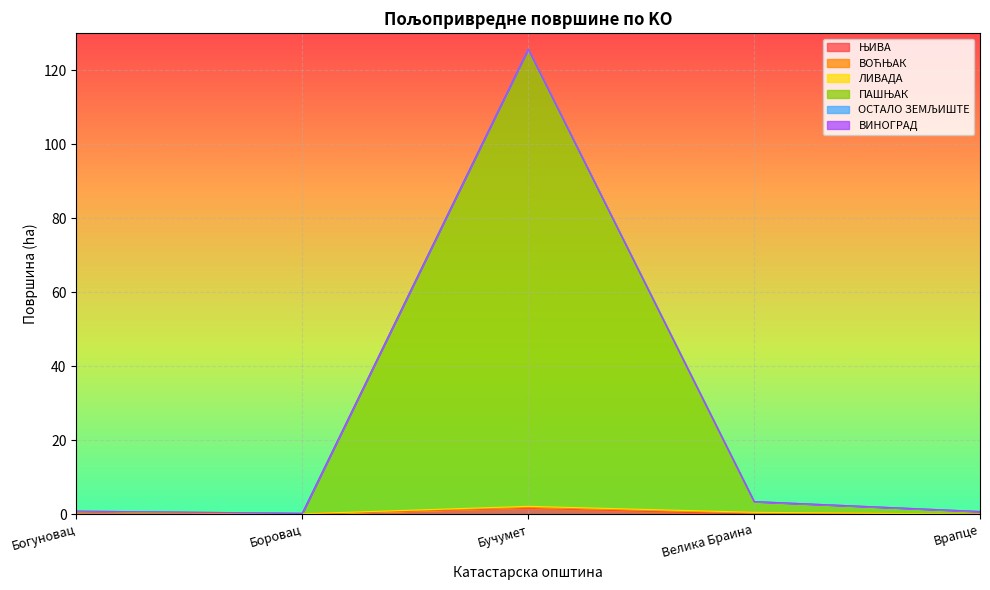

Which has a higher value, Бучумет or Велика Браина?

Бучумет